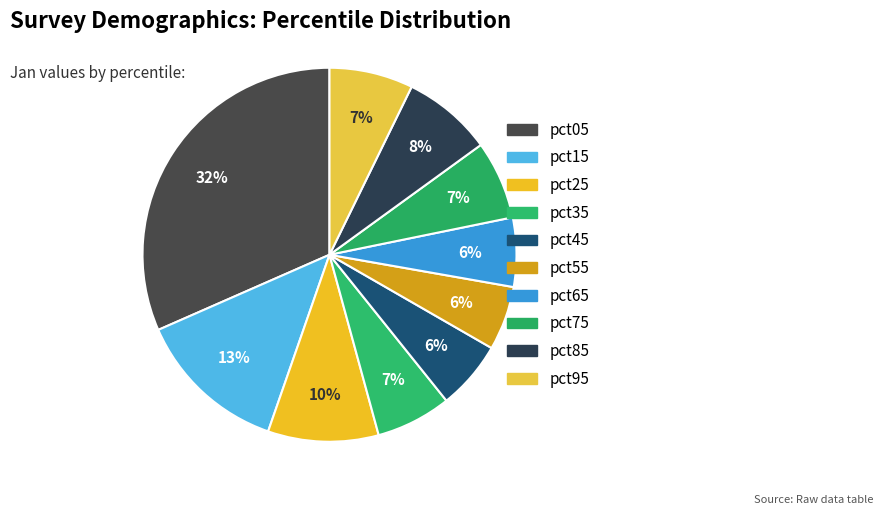

Is there any slice that represents more than half of the pie?

No